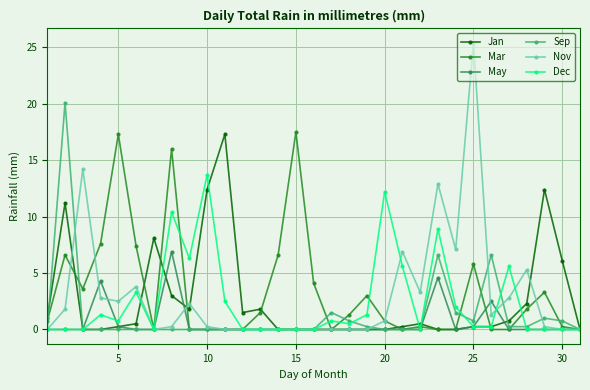

What is the value of the Jan point at the 9th from the left?

1.8